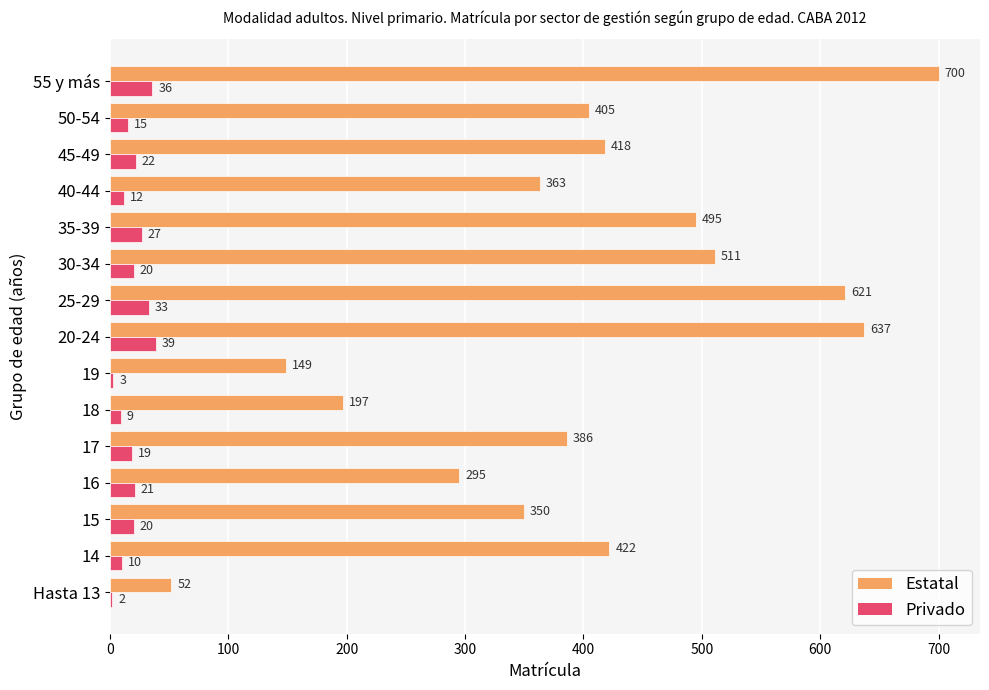

What is the sum of all Privado values?

288